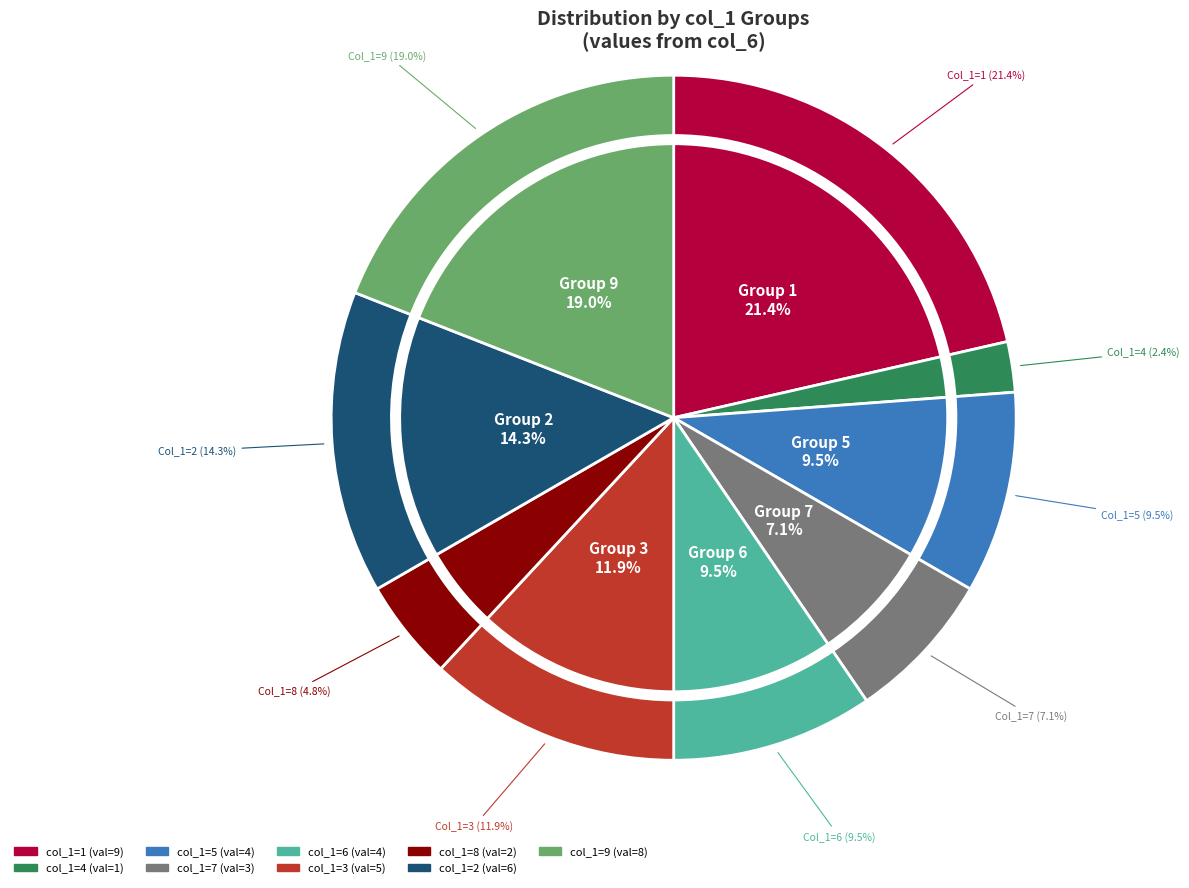

To the nearest percent, what is the combined percentage of 2 and 7?

21%